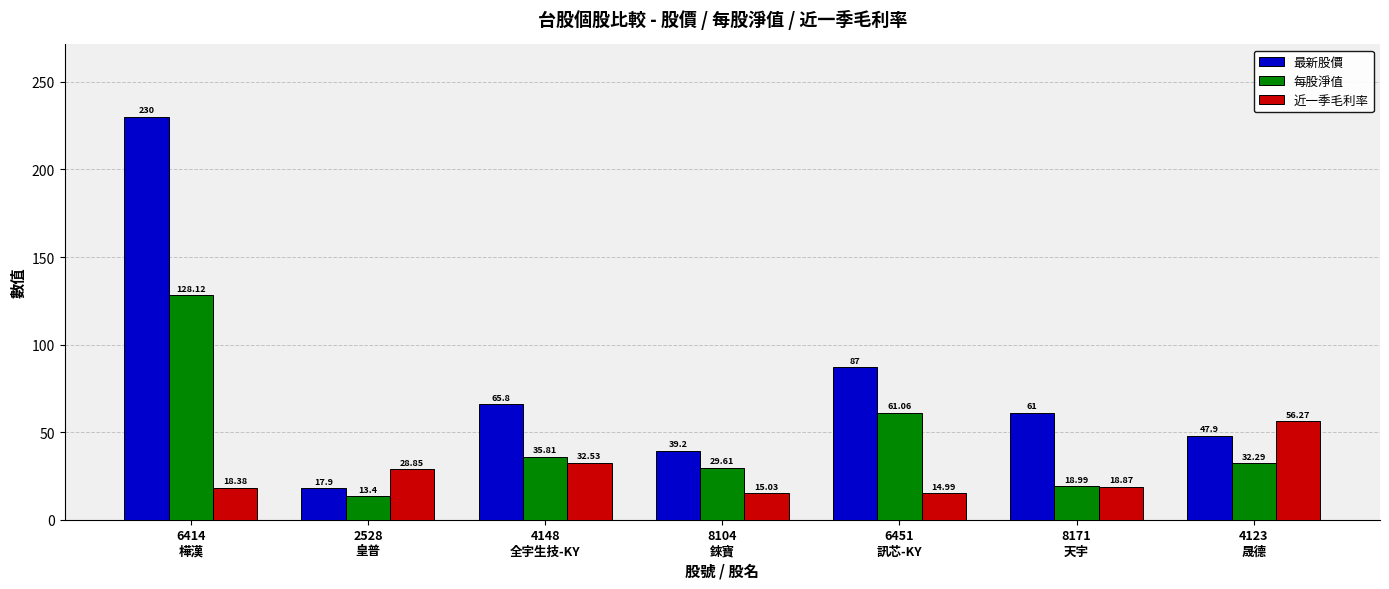

Reading left to right, transcribe all the data shown in this chart.

最新股價: 230.0	17.9	65.8	39.2	87.0	61.0	47.9
每股淨值: 128.1	13.4	35.8	29.6	61.1	19.0	32.3
近一季毛利率: 18.4	28.9	32.5	15.0	15.0	18.9	56.3